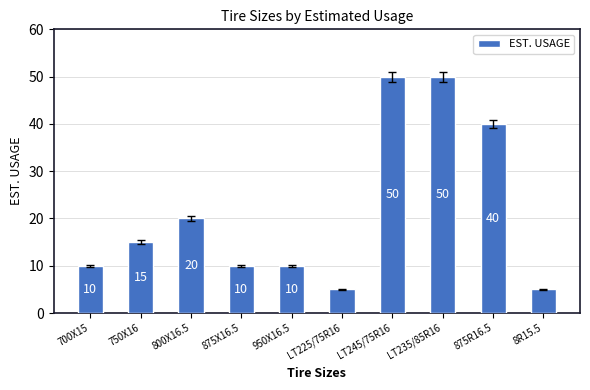

What is the minimum value shown in the chart?

5